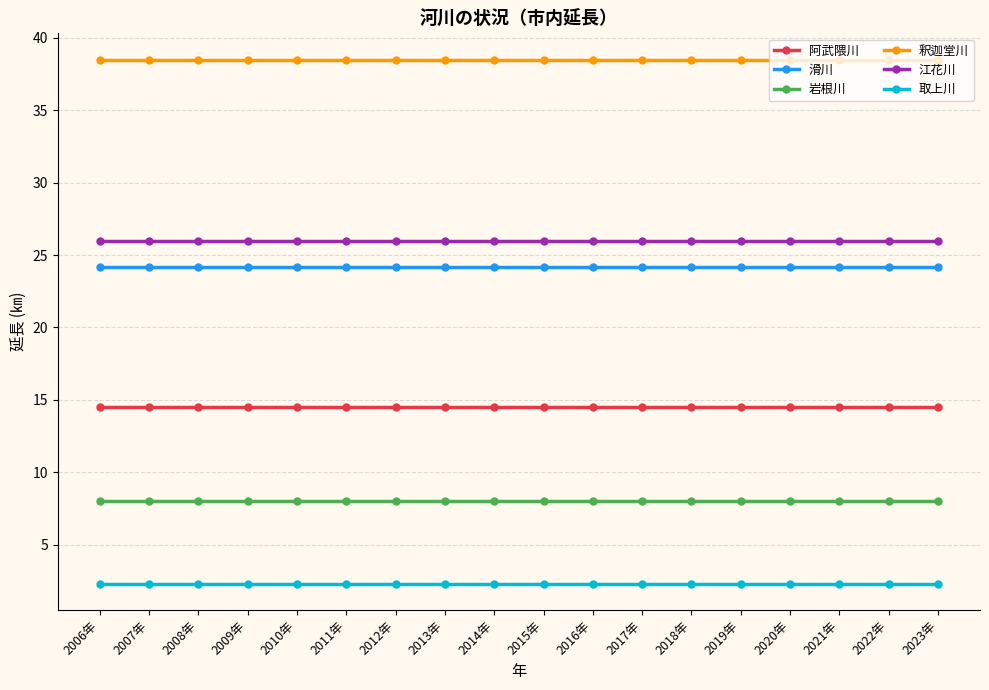

What is the value of the 釈迦堂川 point at the 17th from the left?

38.5